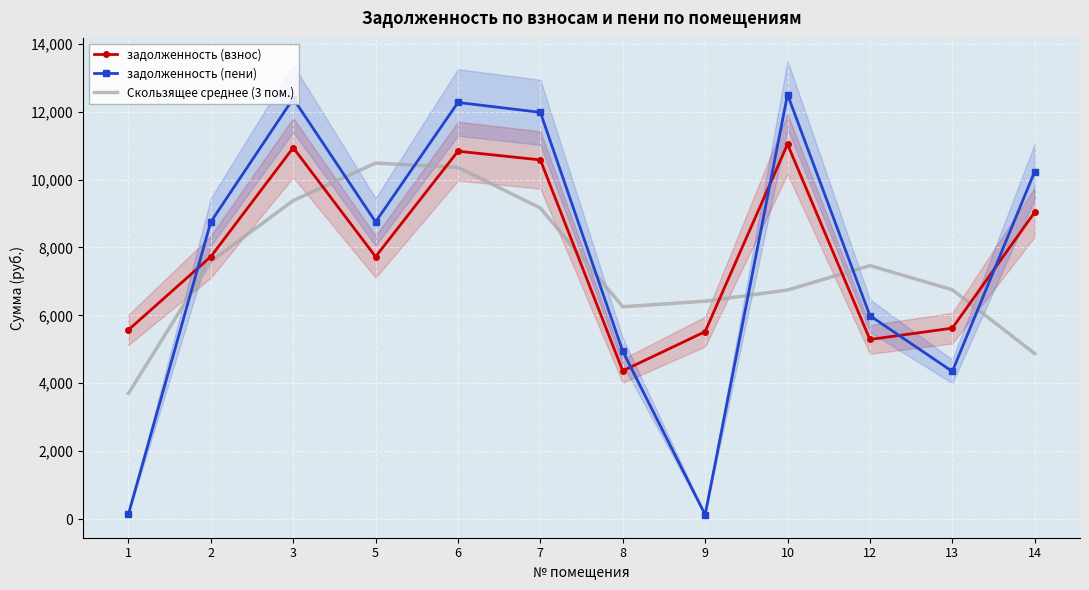

At which category does the chart reach its peak across all series?

10